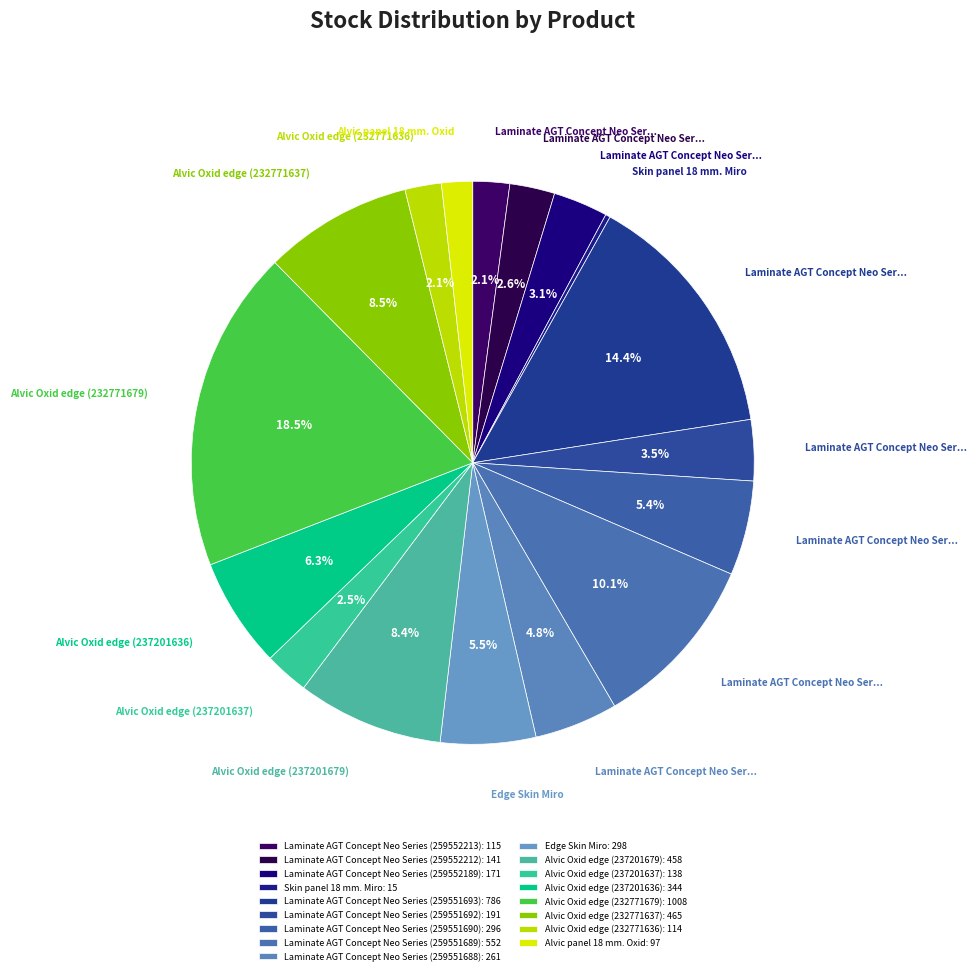

Count the number of slices in the pie.

17